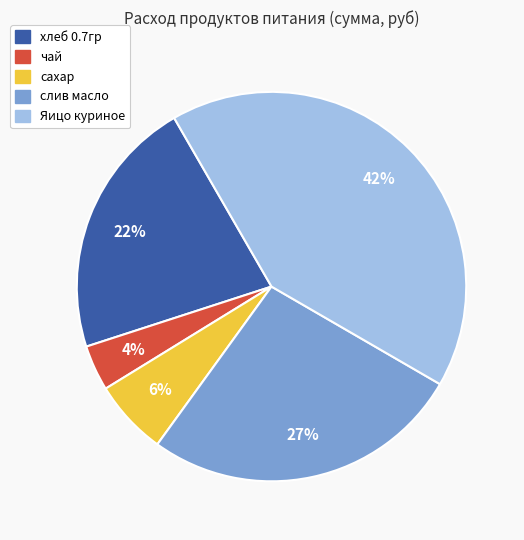

Is there a majority slice in this chart?

No